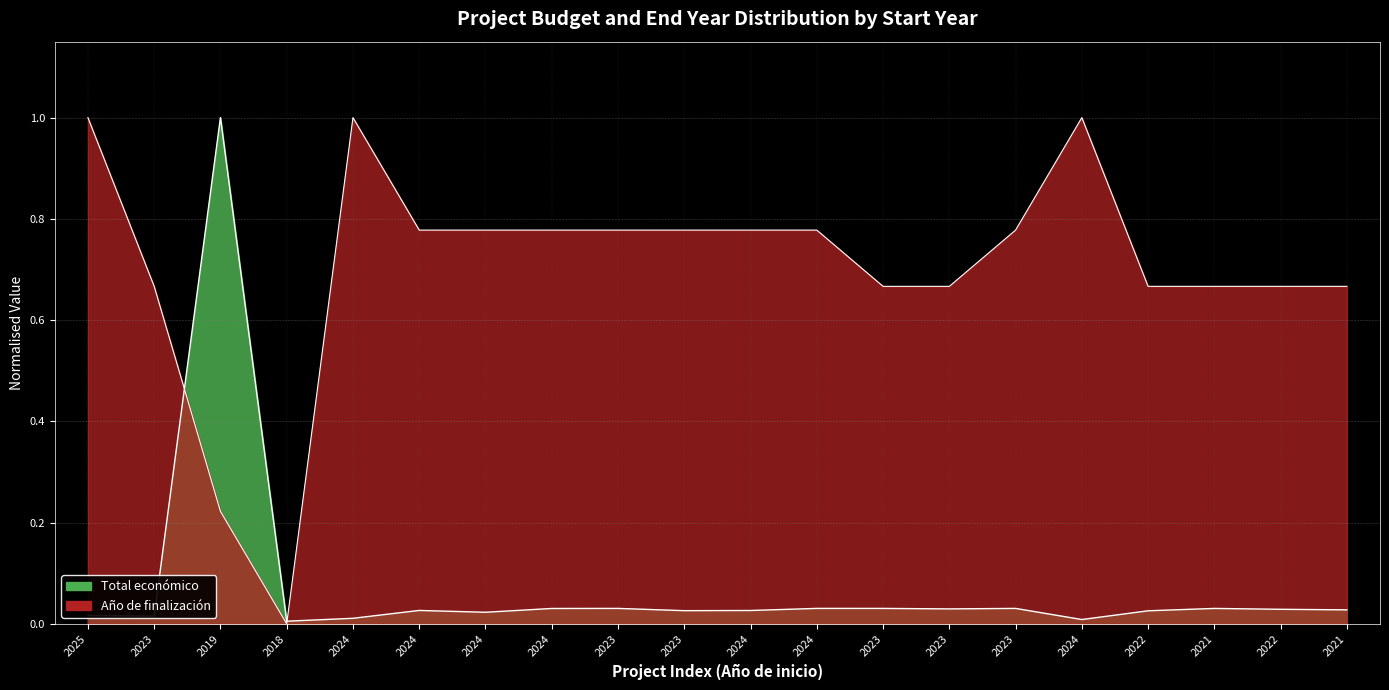

Reading left to right, list all the values displayed in this chart.

Total económico: 0.0	0.0	1.0	0.0	0.0	0.0	0.0	0.0	0.0	0.0	0.0	0.0	0.0	0.0	0.0	0.0	0.0	0.0	0.0	0.0
Año de finalización: 1.0	0.7	0.2	0.0	1.0	0.8	0.8	0.8	0.8	0.8	0.8	0.8	0.7	0.7	0.8	1.0	0.7	0.7	0.7	0.7